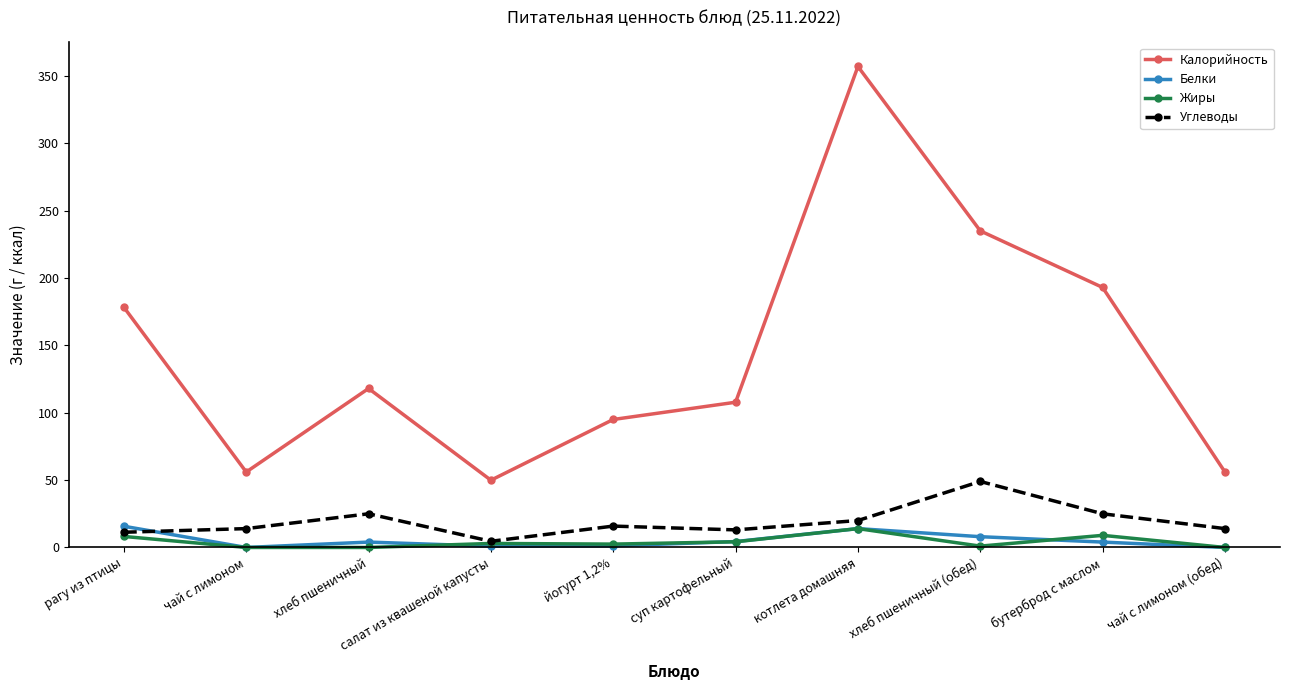

How many intersections are there between Белки and Углеводы?

1